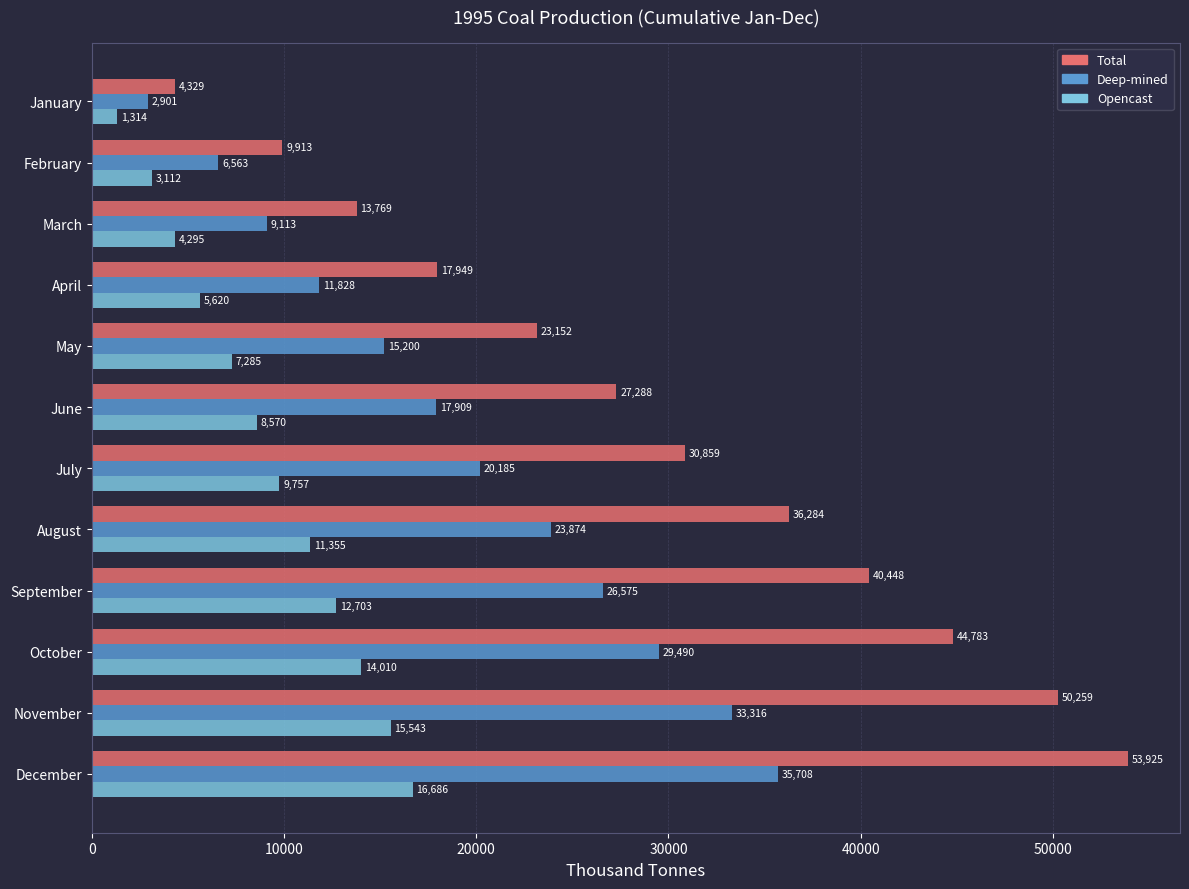

What is the sum of all Total values?

352958